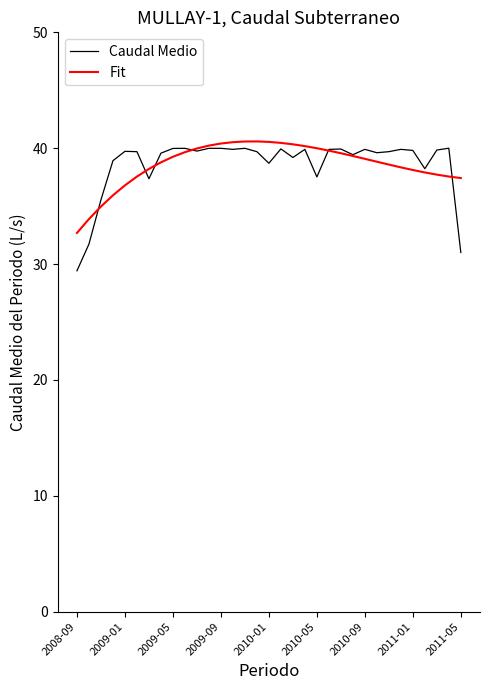

Is this an area chart (filled region under the line)?

No